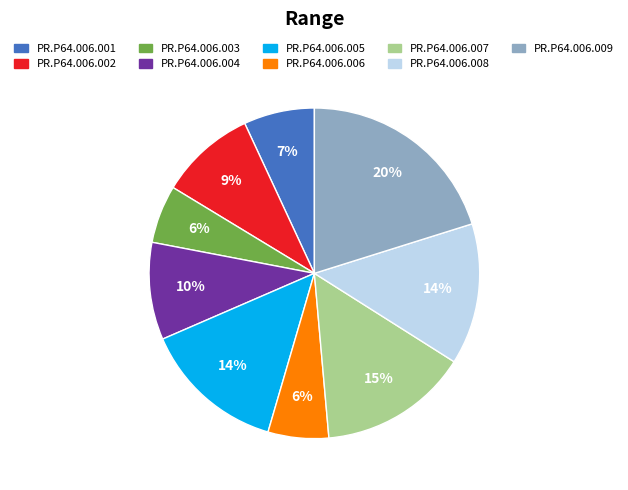

Which has a higher value, PR.P64.006.003 or PR.P64.006.009?

PR.P64.006.009